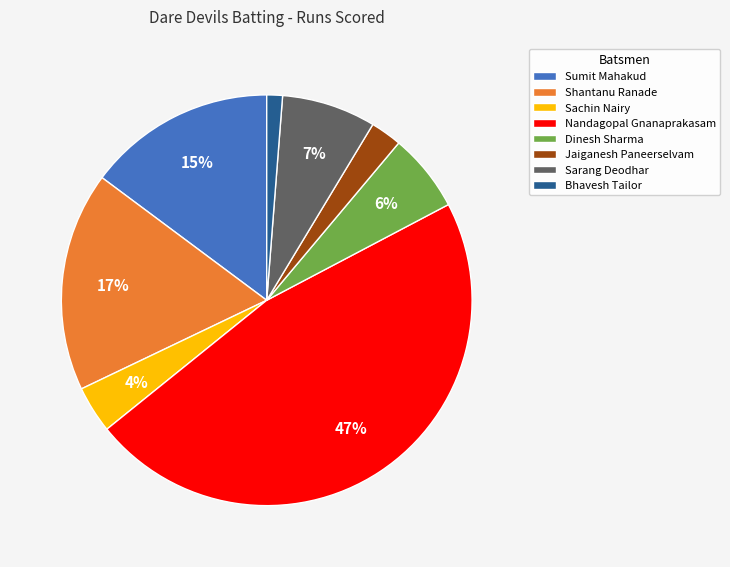

True or false: Shantanu Ranade accounts for 17% of the total.

True